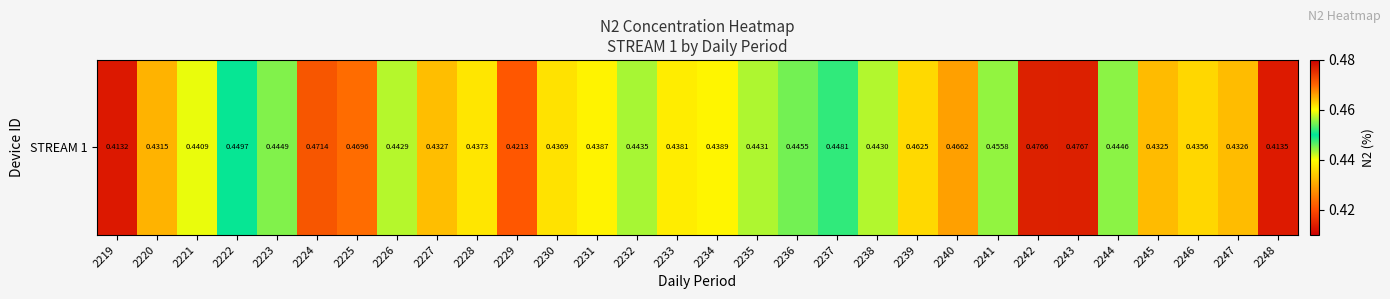

List the labels in order of value, largest first.

2243, 2242, 2224, 2225, 2240, 2239, 2241, 2222, 2237, 2236, 2223, 2244, 2232, 2235, 2238, 2226, 2221, 2234, 2231, 2233, 2228, 2230, 2246, 2227, 2247, 2245, 2220, 2229, 2248, 2219